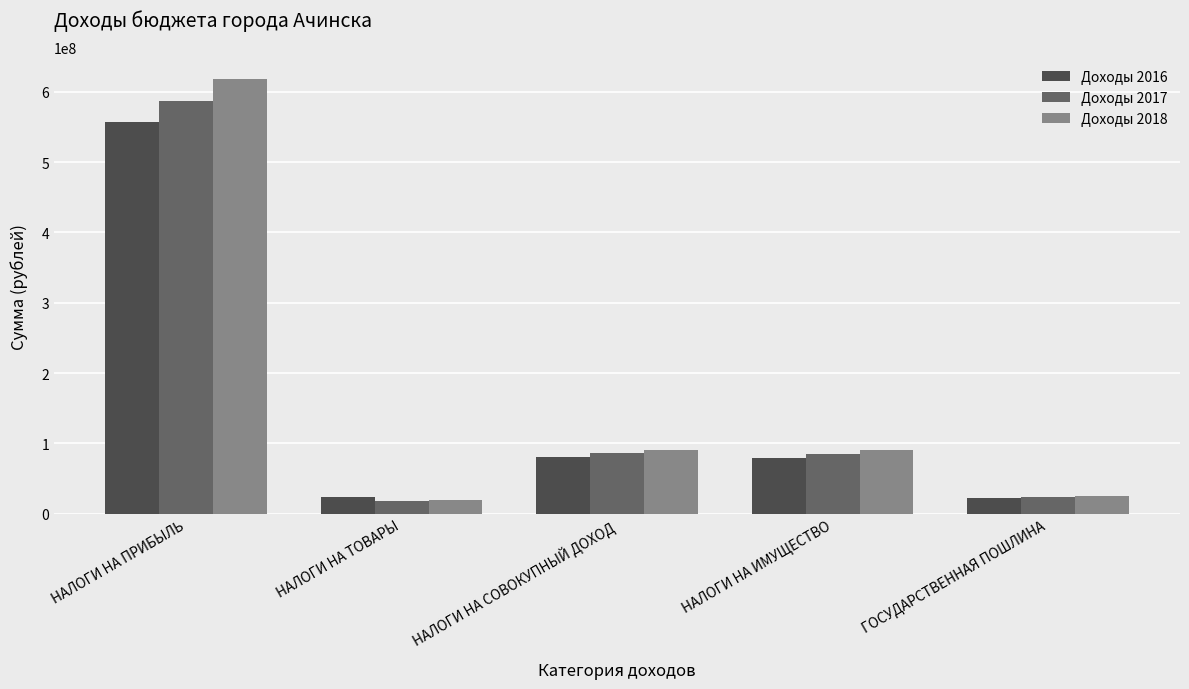

At how many categories does at least one series exceed 514484270?

1